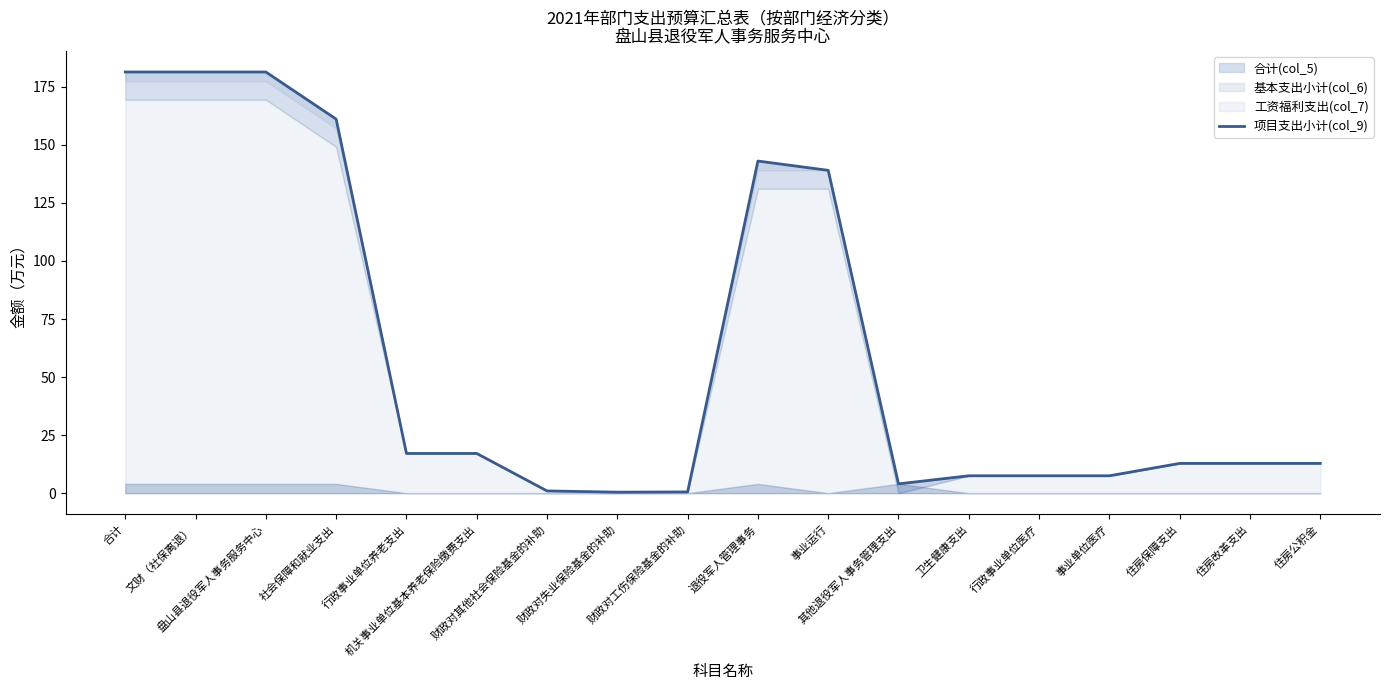

What is the sum of the values at 合计 and 事业单位医疗?

188.9